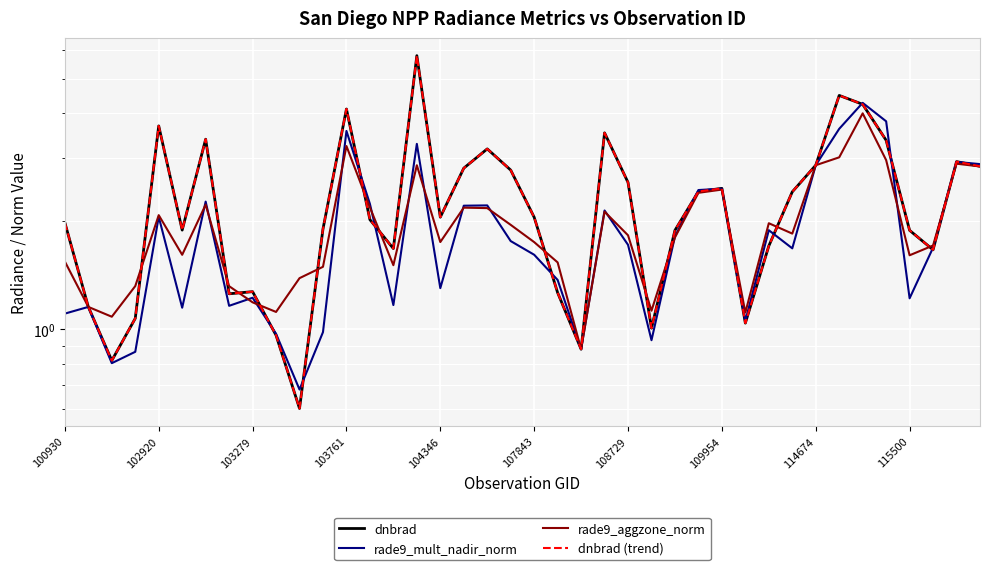

What are all the series names shown in the legend?

dnbrad, rade9_mult_nadir_norm, rade9_aggzone_norm, dnbrad (trend)